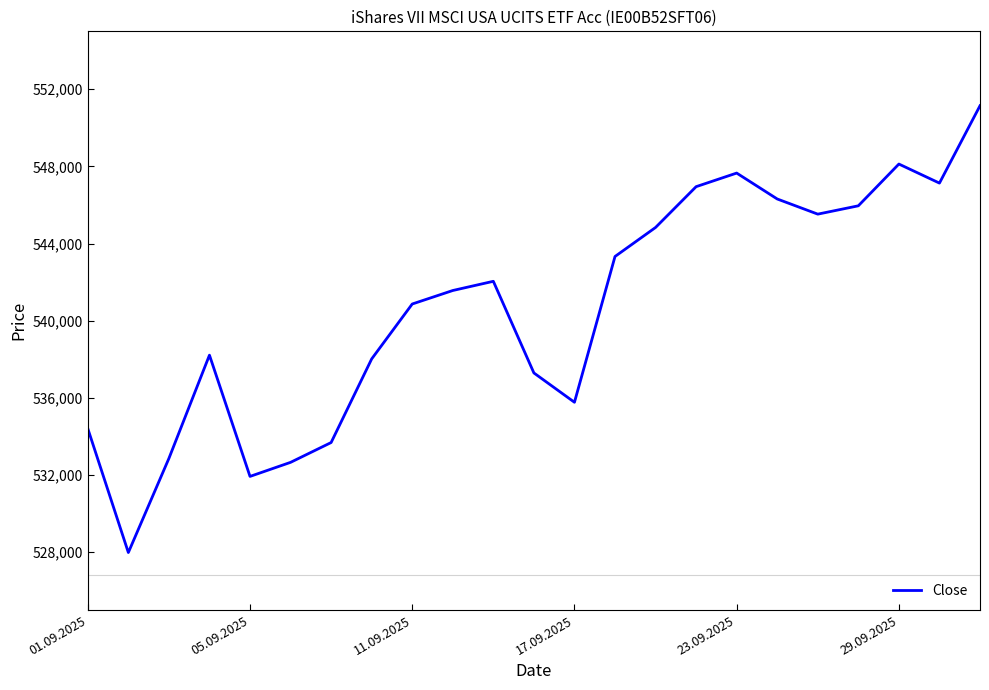

What is the smallest value displayed?

527979